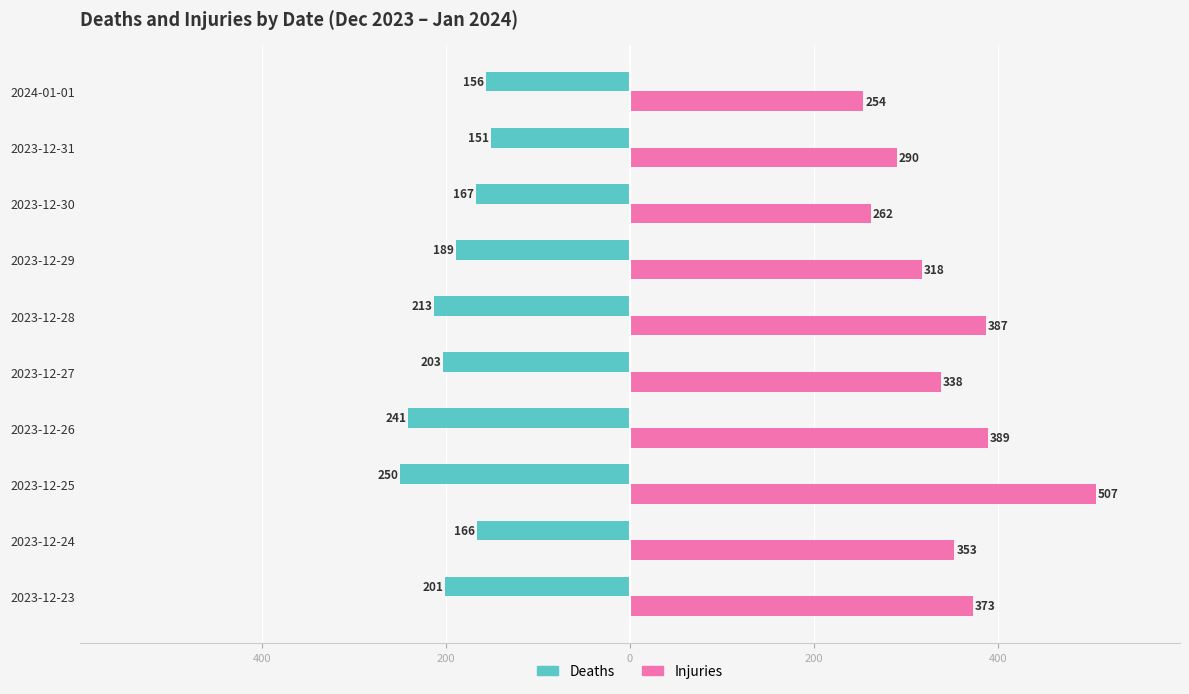

What are all the series names shown in the legend?

Deaths, Injuries